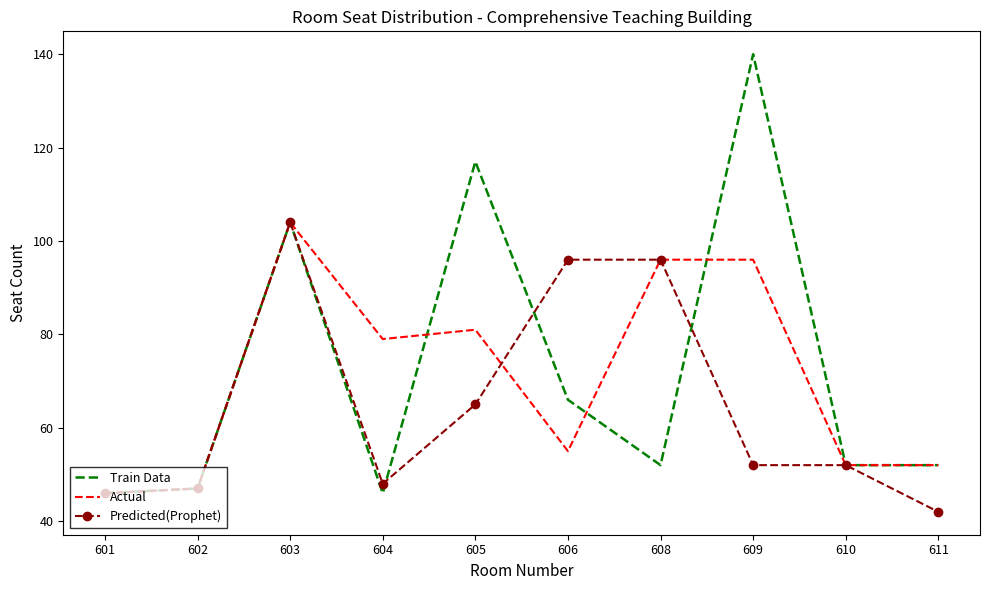

At how many categories does at least one series exceed 74?

6